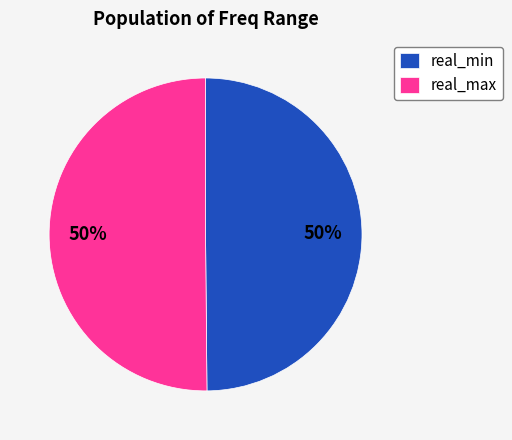

True or false: real_max accounts for 36% of the total.

False